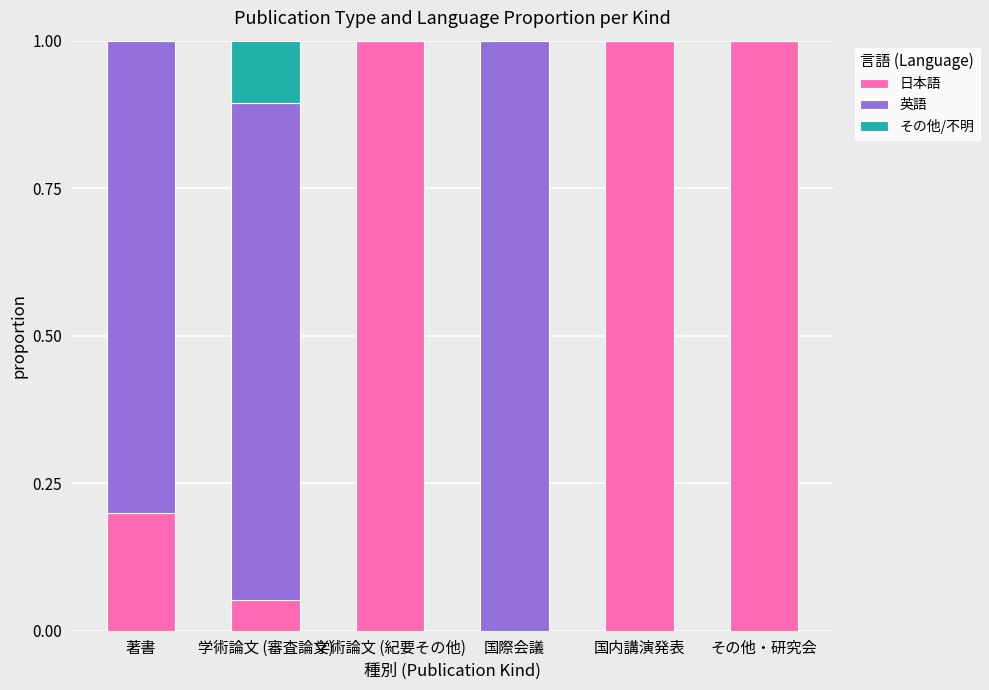

Is it true that 日本語 equals 1.7 at その他・研究会?

False